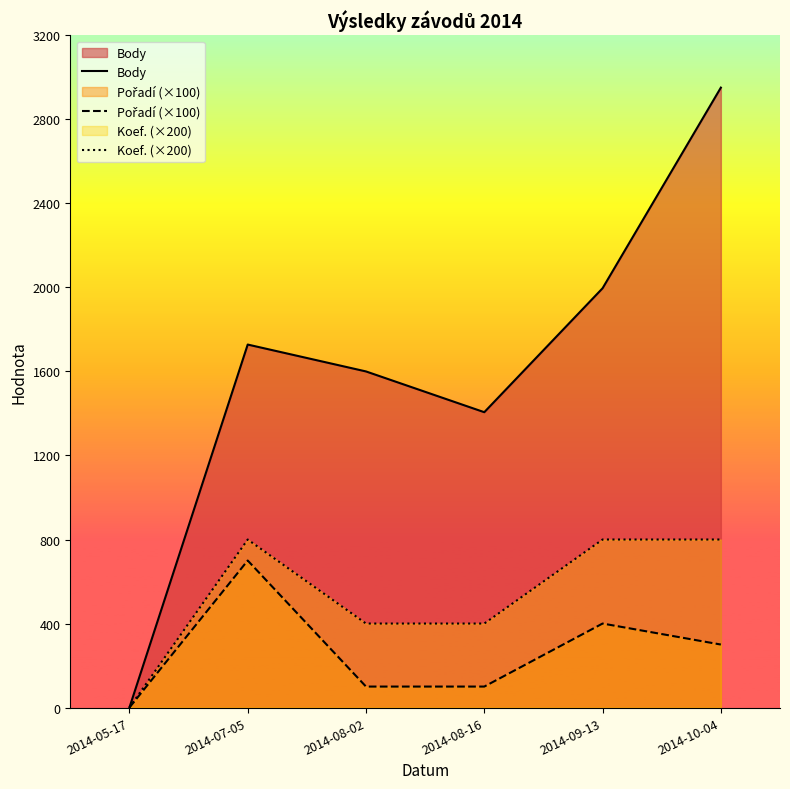

The value of Pořadí (×100) at 2014-09-13 is 400. True or false?

True